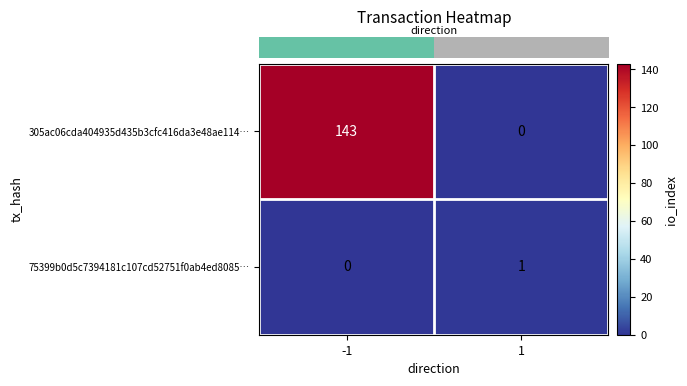

What is the average value of the 305ac06cda404935d435b3cfc416da3e48ae114… series?

72